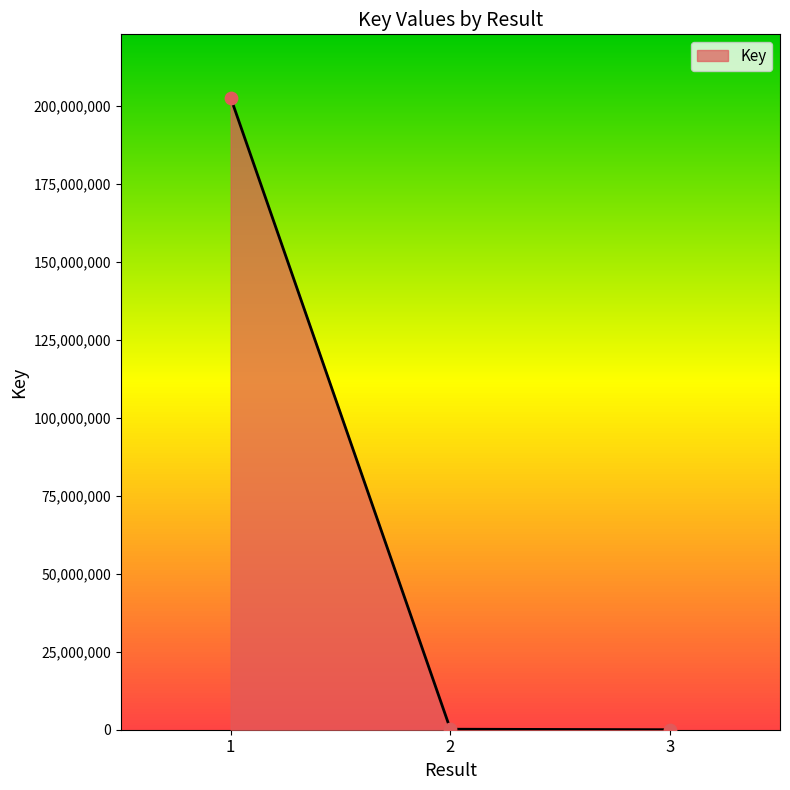

What is the change in value from 1 to 2?

-202443111